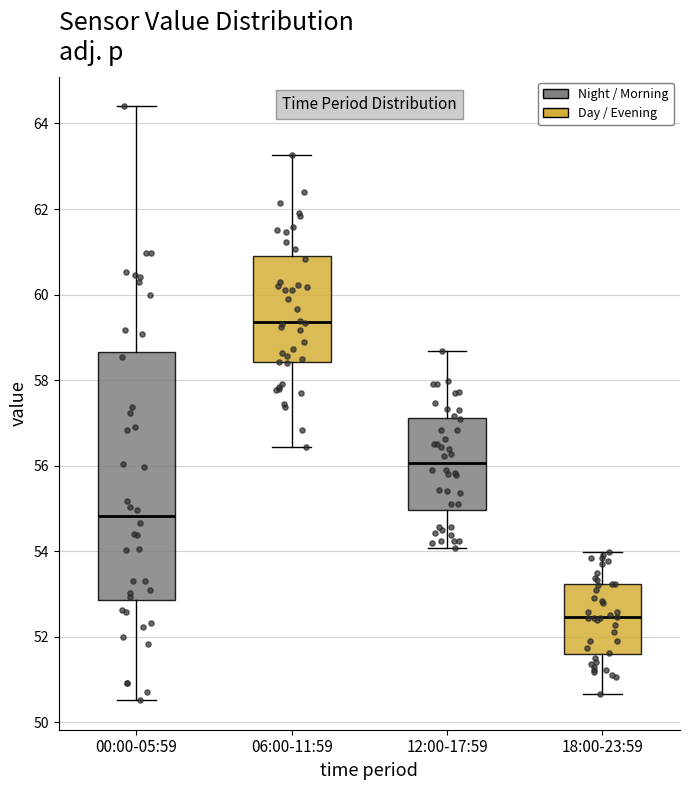

Which box is the tallest, from its lower edge to its upper edge?

00:00-05:59